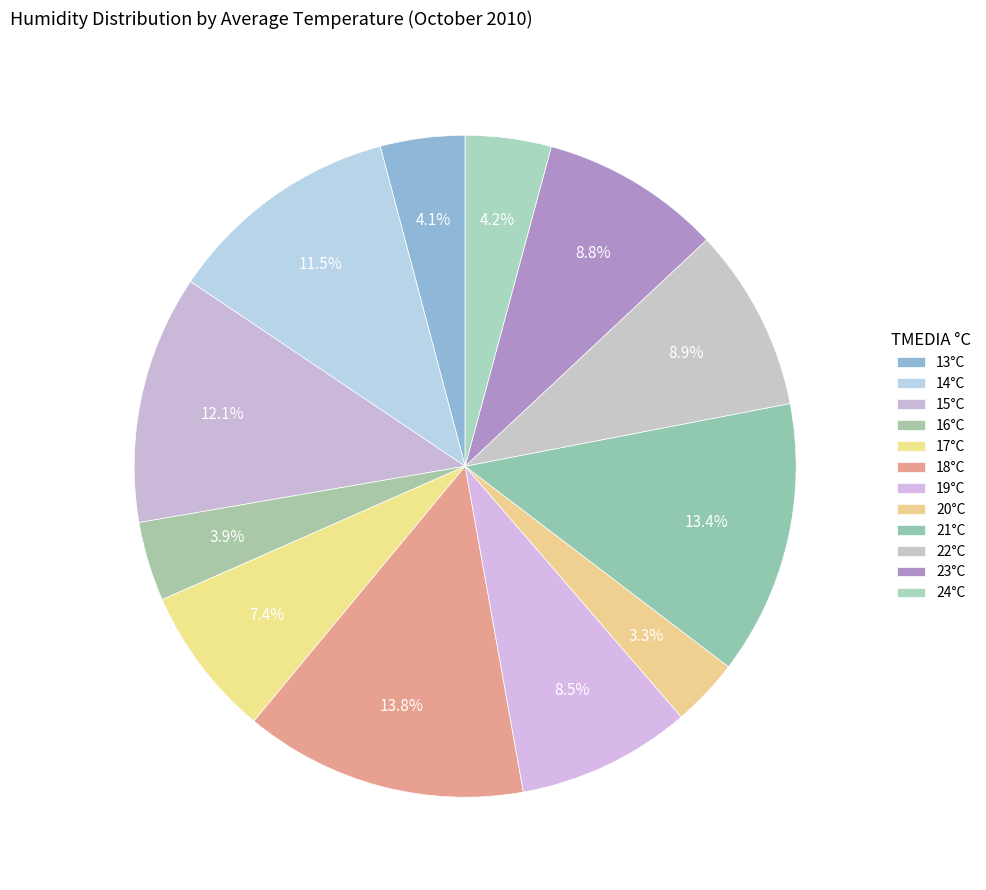

The 14°C slice represents 11% of the pie. True or false?

True